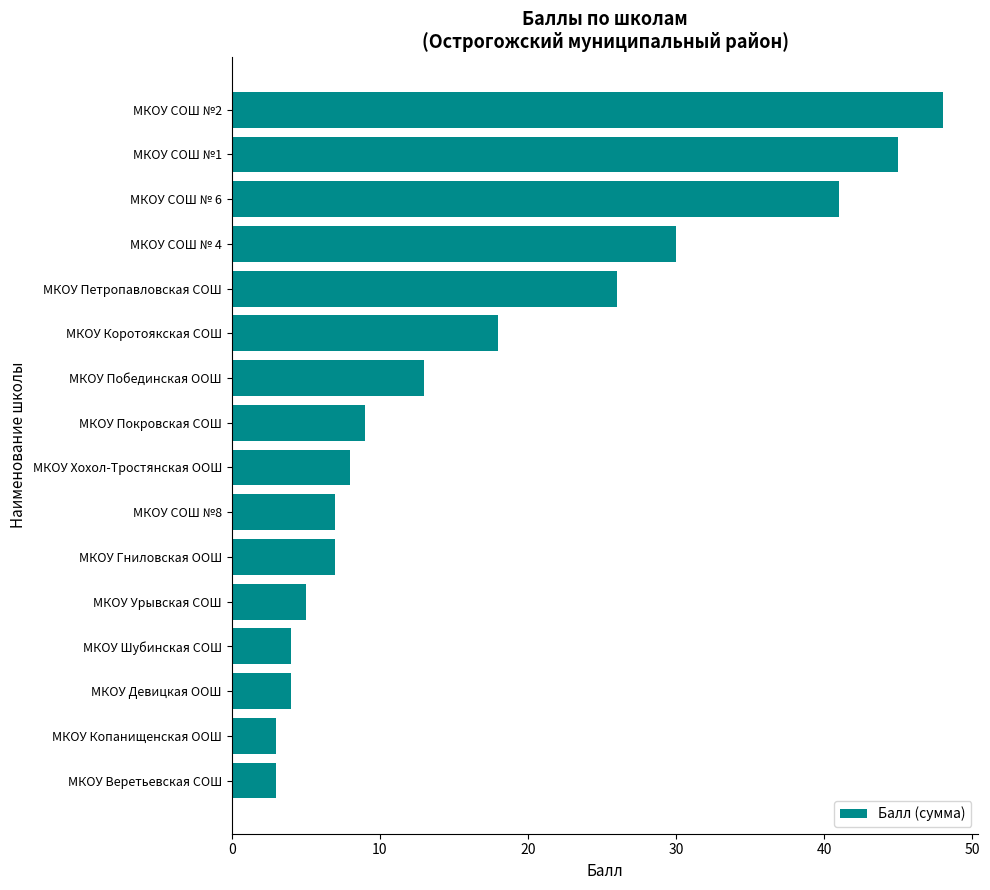

What is the value of the 14th bar from the top?

4